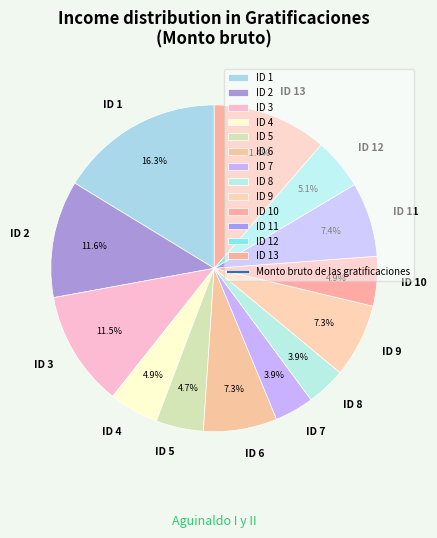

True or false: ID 13 accounts for 11% of the total.

True